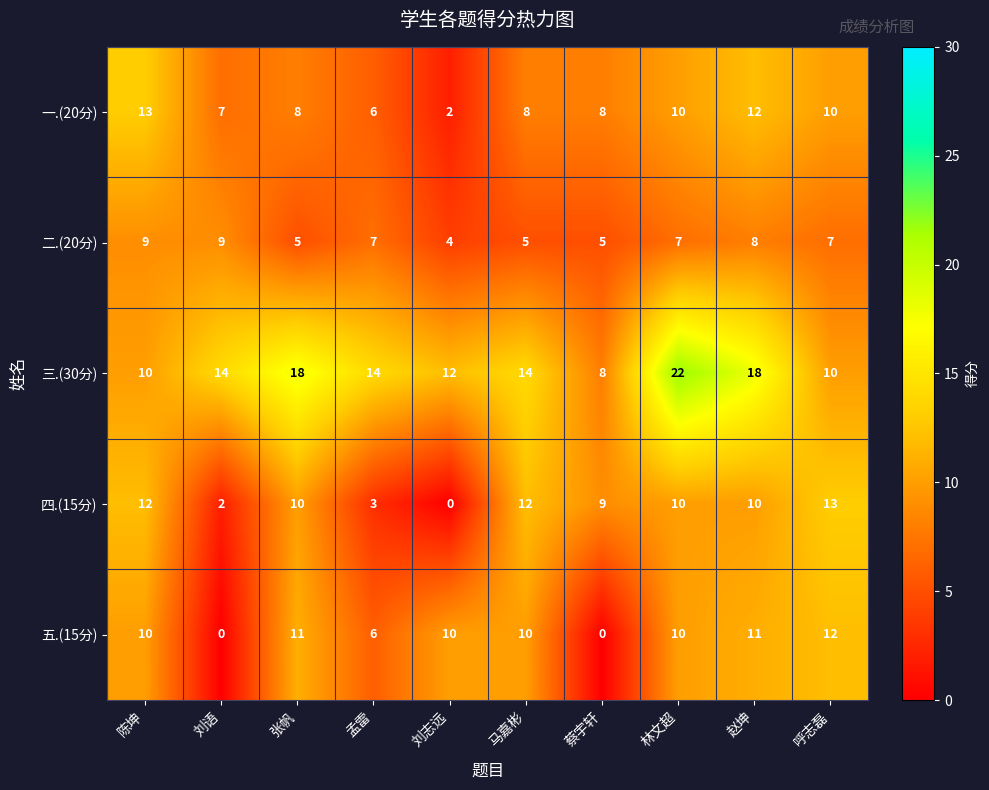

What is the sum of the 四.(15分) values at 刘语 and 陈坤?

14